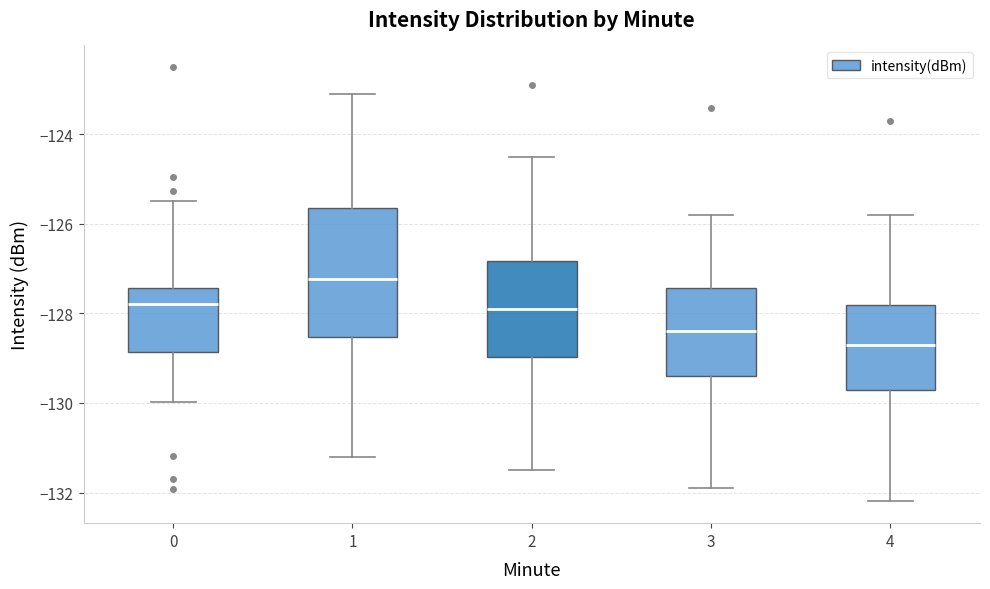

Reading left to right, read every box against the y-axis: the position of its median line, the range the box covers, and the ends of its whiskers. The values are not printed on the chart, so give them approximately, as read against the axis.

0: median -127.8, box -128.8 to -127.4, whiskers -130.0 to -125.4
1: median -127.2, box -128.6 to -125.6, whiskers -131.2 to -123.0
2: median -127.8, box -129.0 to -126.8, whiskers -131.4 to -124.4
3: median -128.4, box -129.4 to -127.4, whiskers -131.8 to -125.8
4: median -128.6, box -129.6 to -127.8, whiskers -132.2 to -125.8